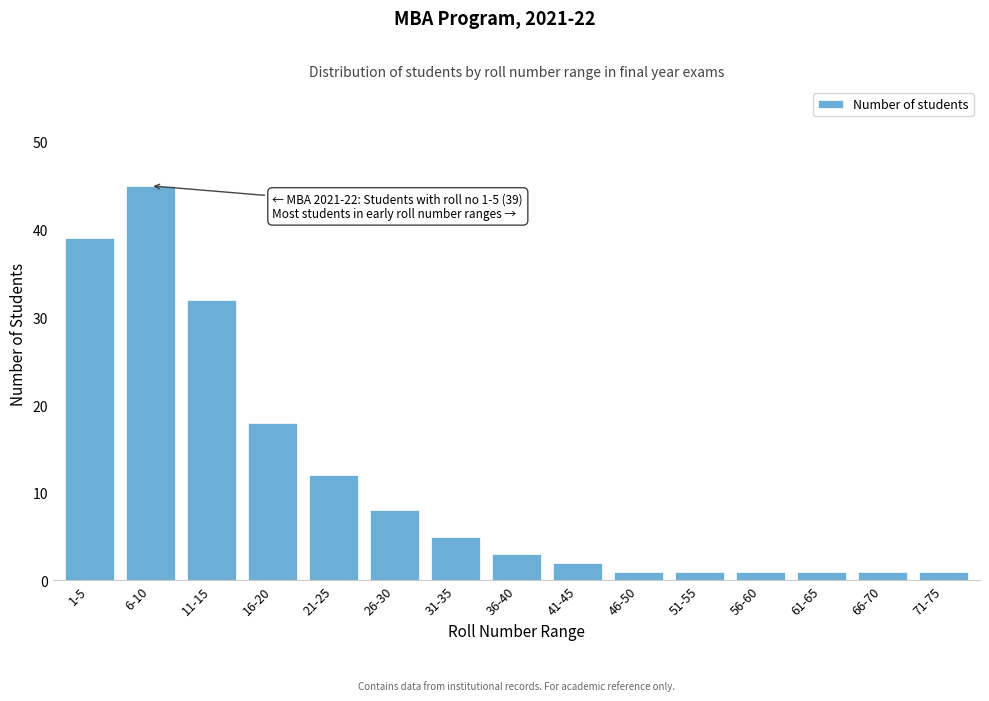

Reading left to right, transcribe all the data shown in this chart.

39	45	32	18	12	8	5	3	2	1	1	1	1	1	1